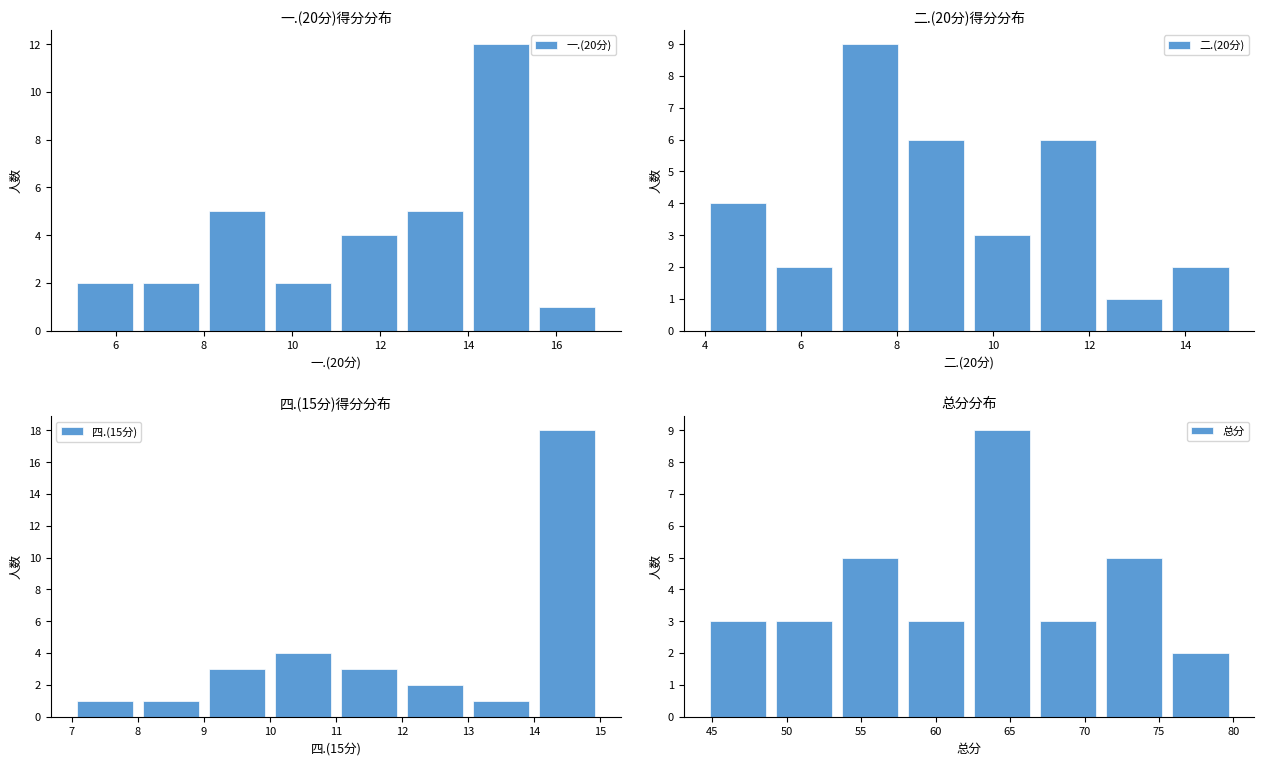

What is the minimum value shown in the chart?

1